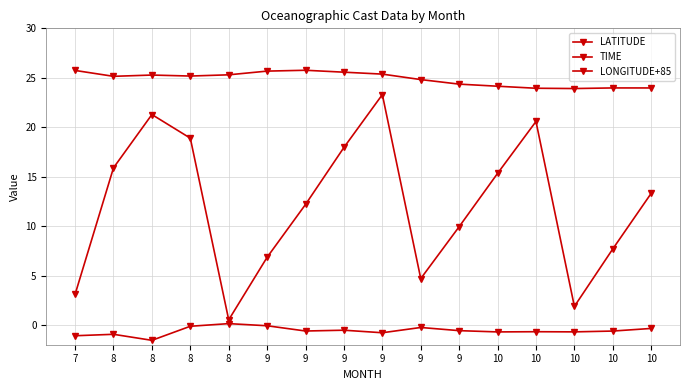

How many data points in TIME are above 13?

8